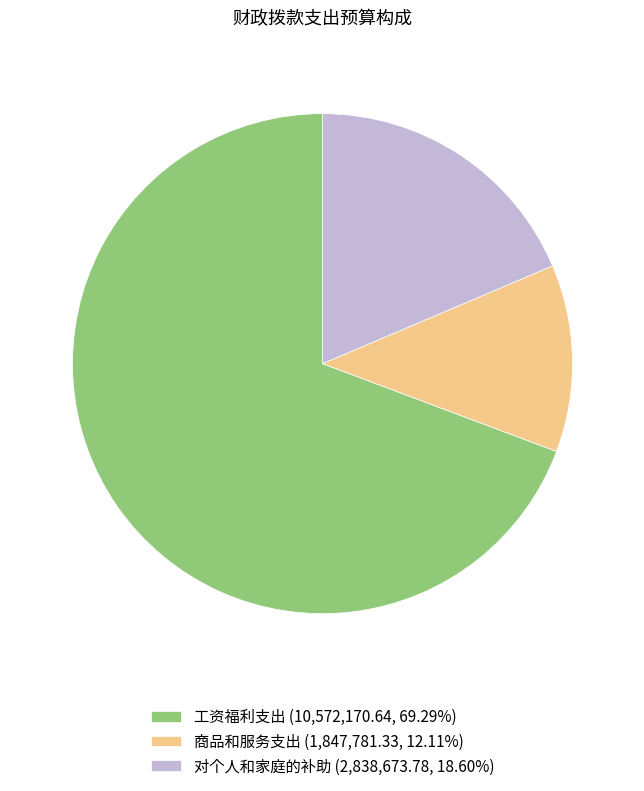

True or false: 对个人和家庭的补助 accounts for 29% of the total.

False